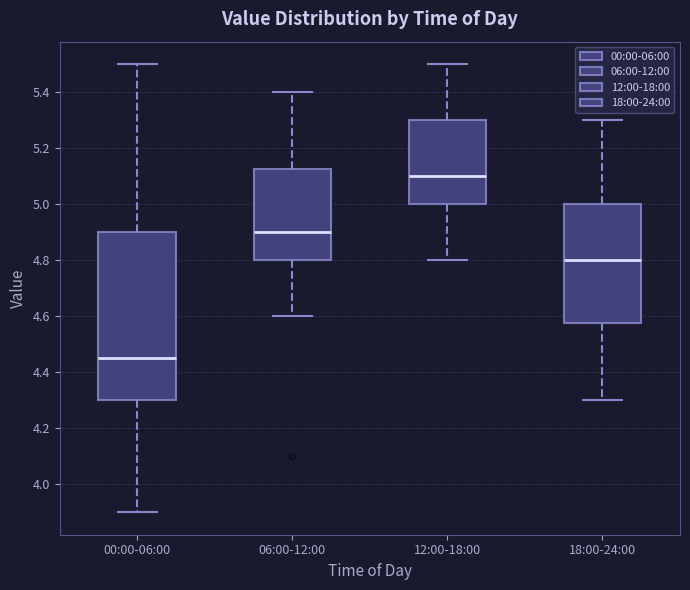

Reading left to right, read every box against the y-axis: the position of its median line, the range the box covers, and the ends of its whiskers. The values are not printed on the chart, so give them approximately, as read against the axis.

00:00-06:00: median 4.46, box 4.30 to 4.90, whiskers 3.90 to 5.50
06:00-12:00: median 4.90, box 4.80 to 5.12, whiskers 4.60 to 5.40
12:00-18:00: median 5.10, box 5.00 to 5.30, whiskers 4.80 to 5.50
18:00-24:00: median 4.80, box 4.58 to 5.00, whiskers 4.30 to 5.30